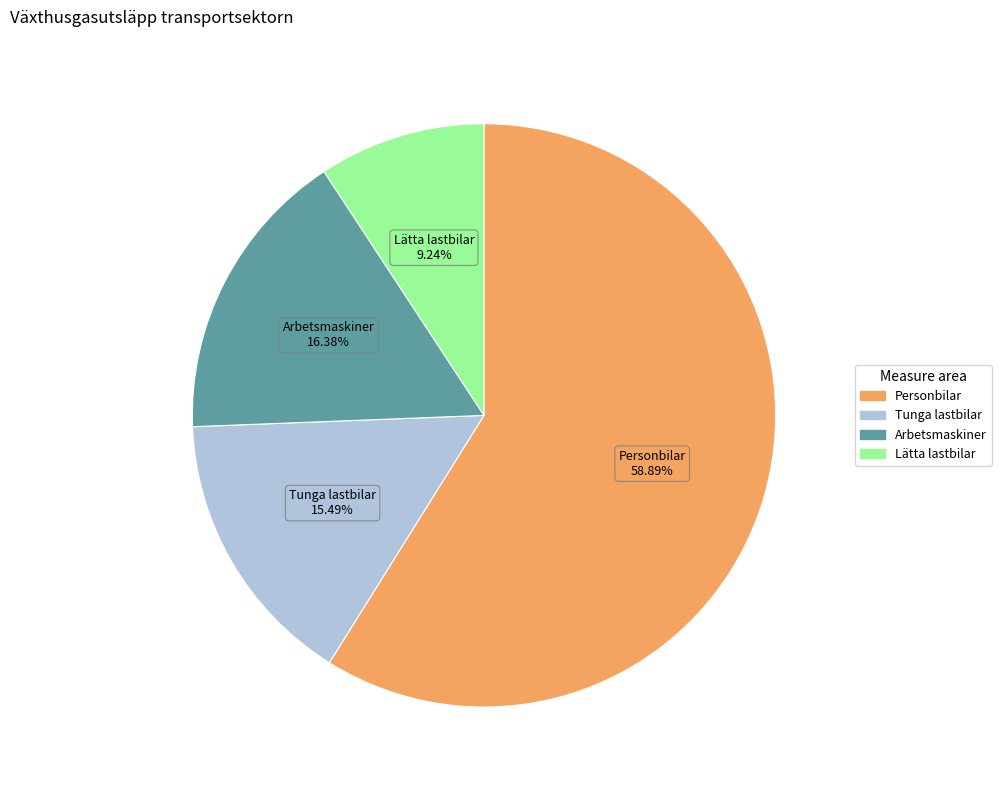

True or false: Personbilar accounts for 52% of the total.

False